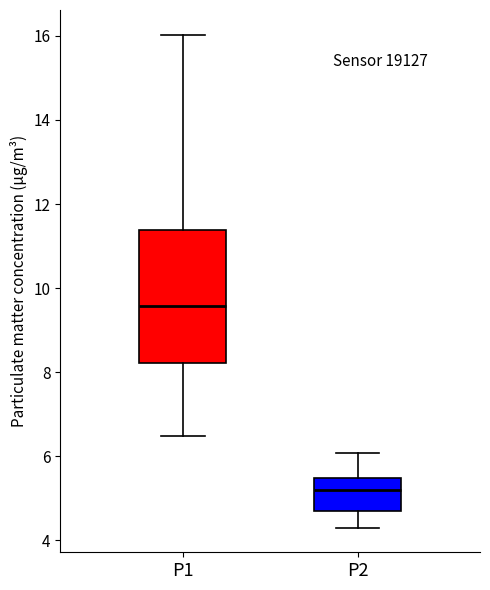

Where does the lower whisker of the box for P1 end on the y-axis? The values are not printed on the chart, so give them approximately, as read against the axis.

6.4